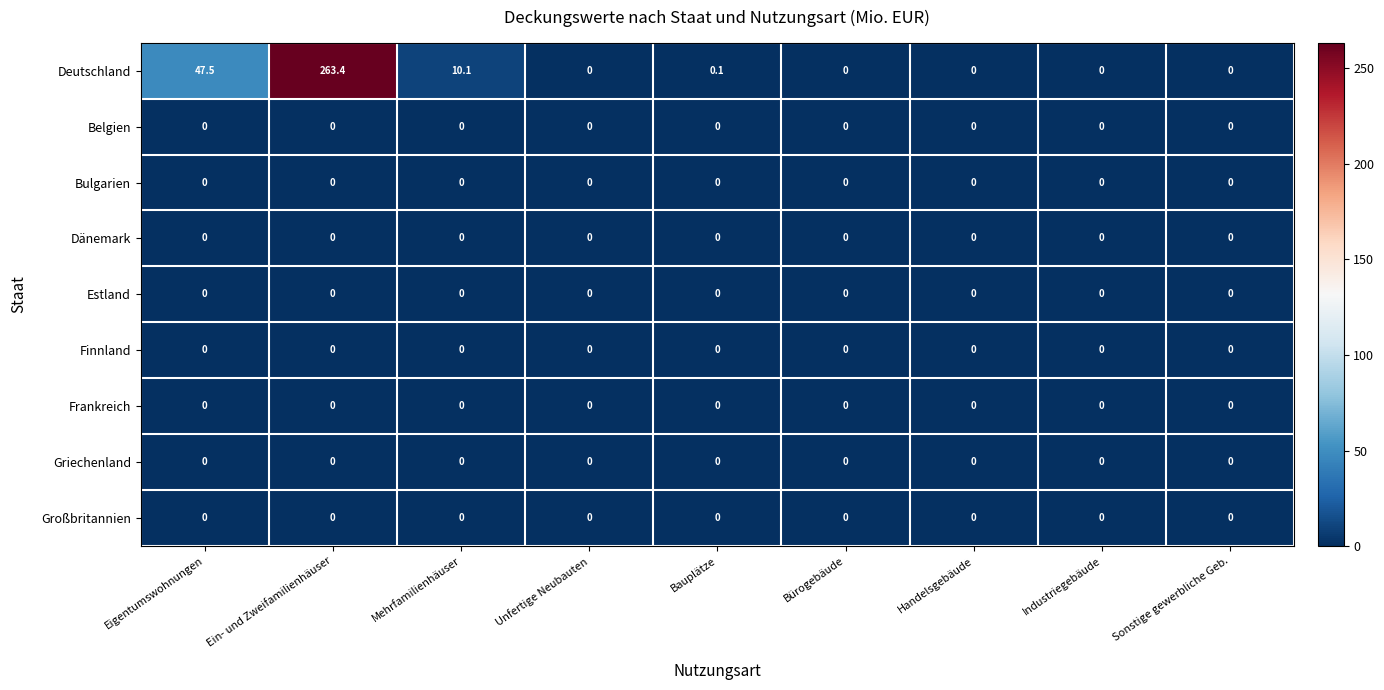

What is the maximum value shown in the chart?

263.4